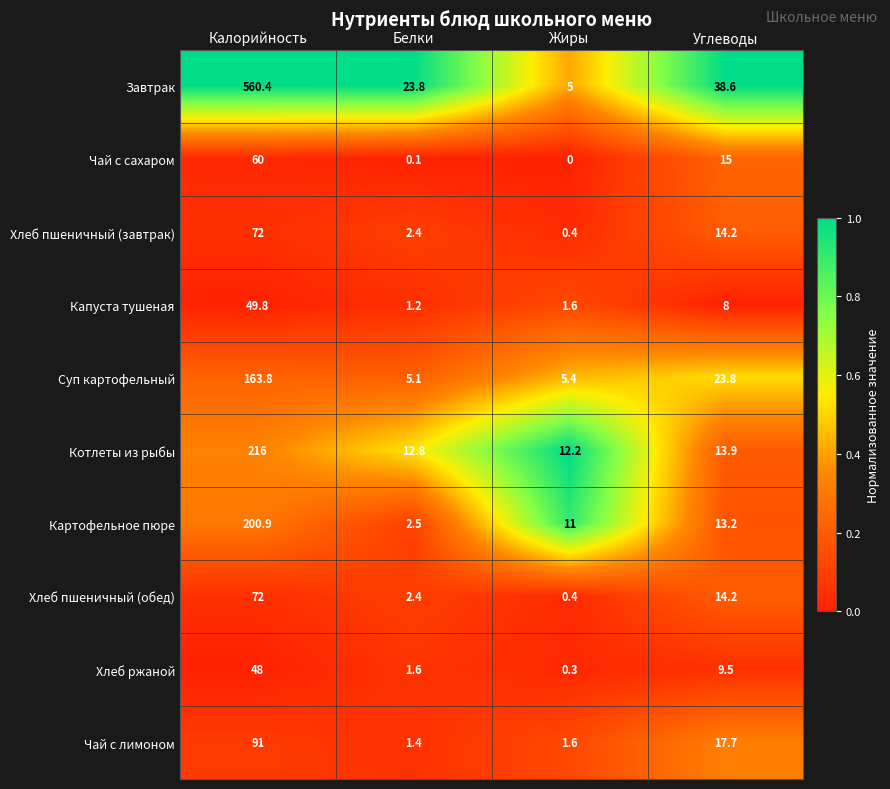

At which label does Хлеб пшеничный (обед) first exceed 14?

Калорийность